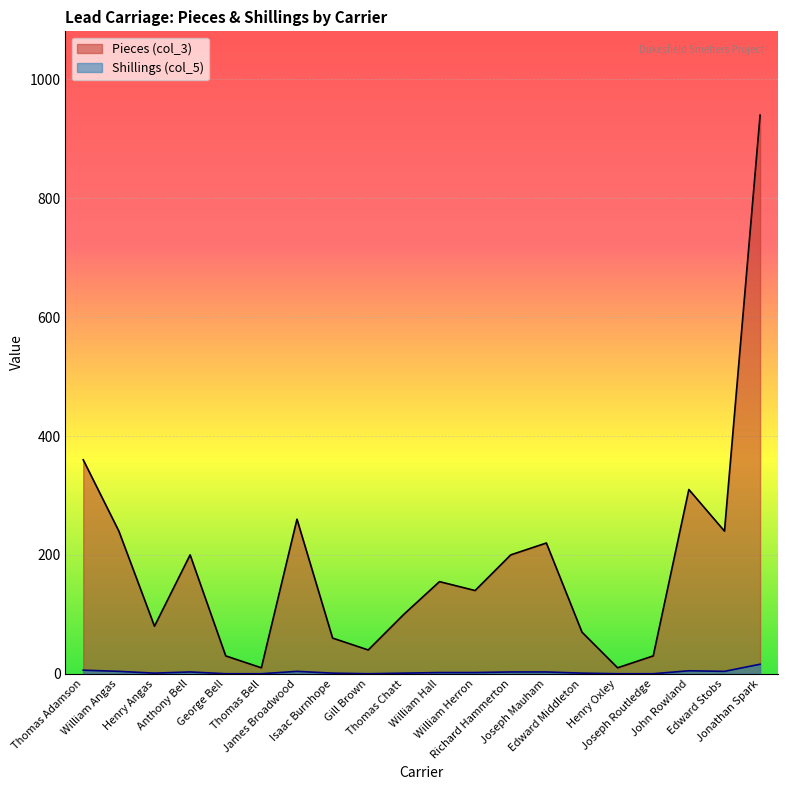

What is the sum of all Shillings (col_5) values?

56